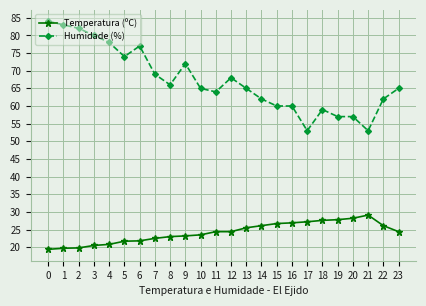

What is the greatest value displayed?

84.0